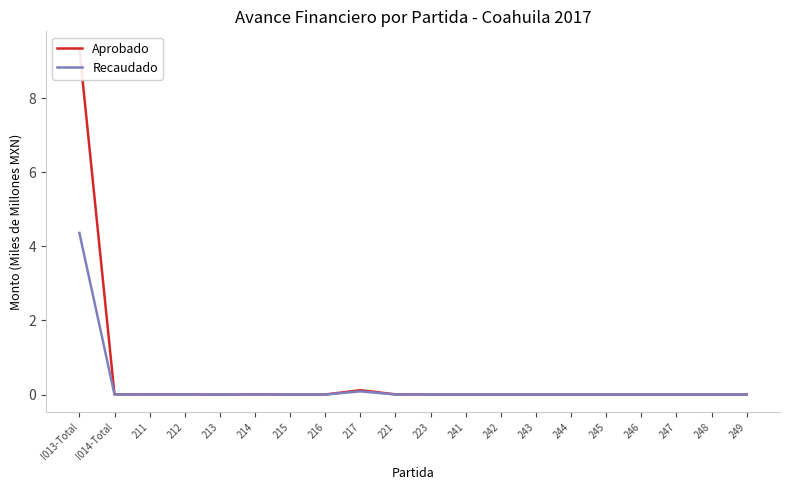

Does the chart display data point markers on the line(s)?

No